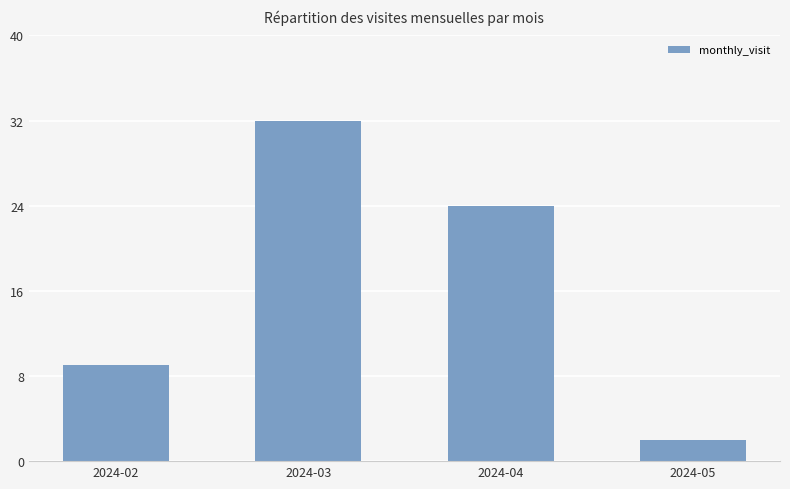

How many categories are shown in the chart?

4